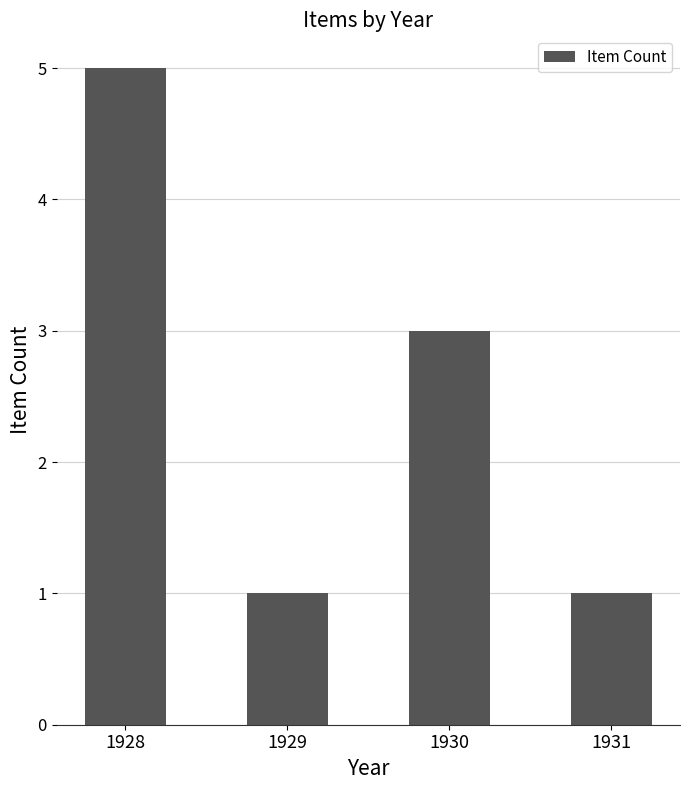

What is the difference between the second highest and minimum values?

2